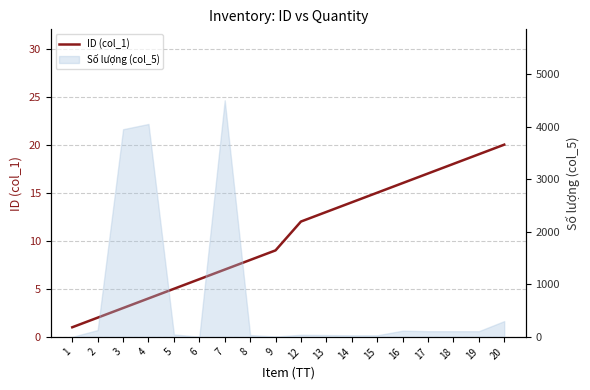

List the labels in order of value, largest first.

20, 19, 18, 17, 16, 15, 14, 13, 12, 9, 8, 7, 6, 5, 4, 3, 2, 1